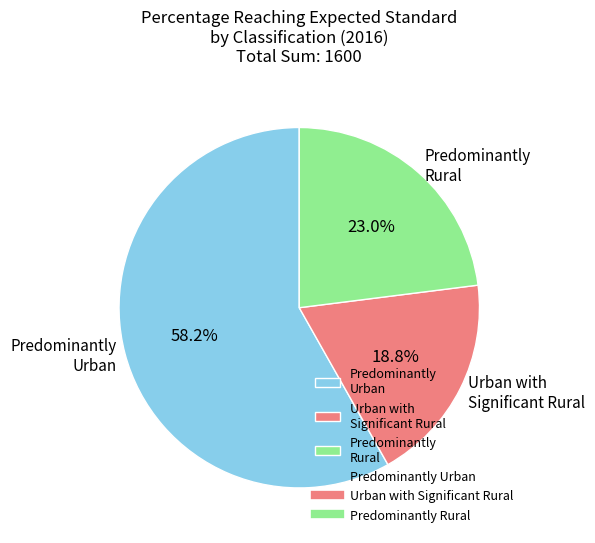

What portion of the pie excludes Urban with Significant Rural?

81.2%